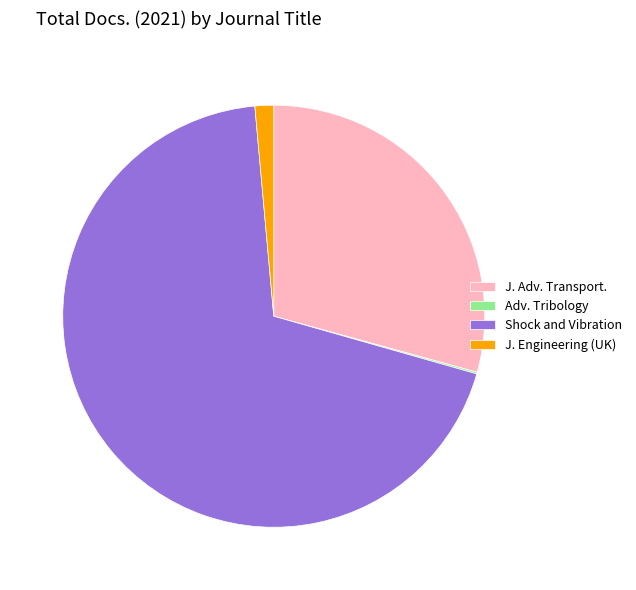

What is the largest slice in the pie chart?

Shock and Vibration